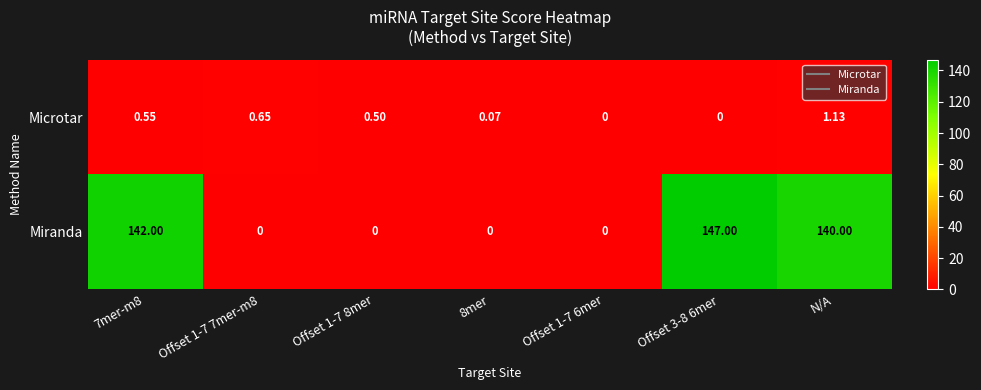

Which series has the widest spread of values?

Miranda